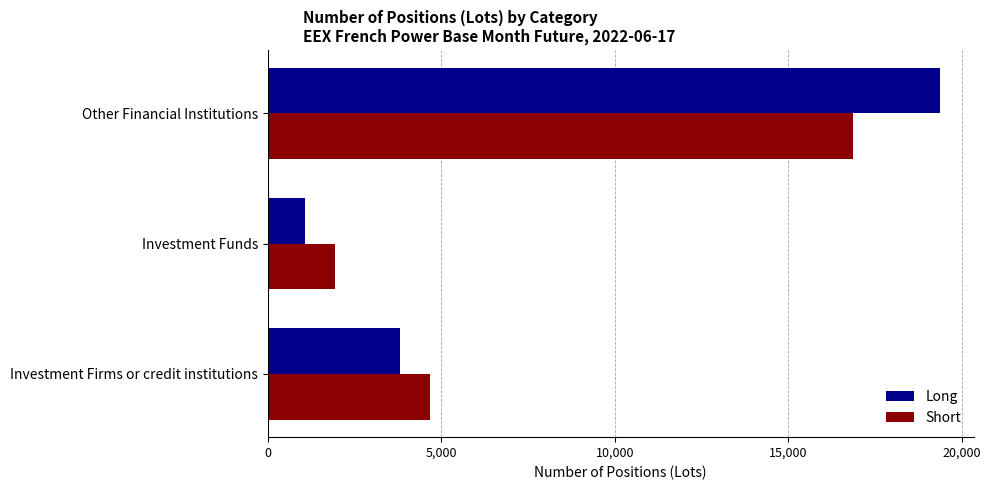

What is the difference between the maximum and minimum values in the Short series?

14926.8